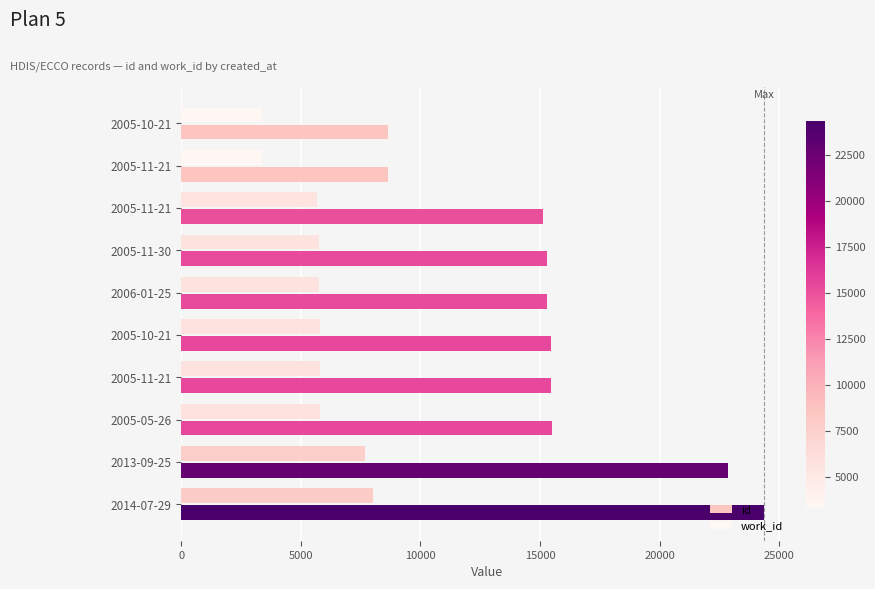

What is the sum of all work_id values?

56993